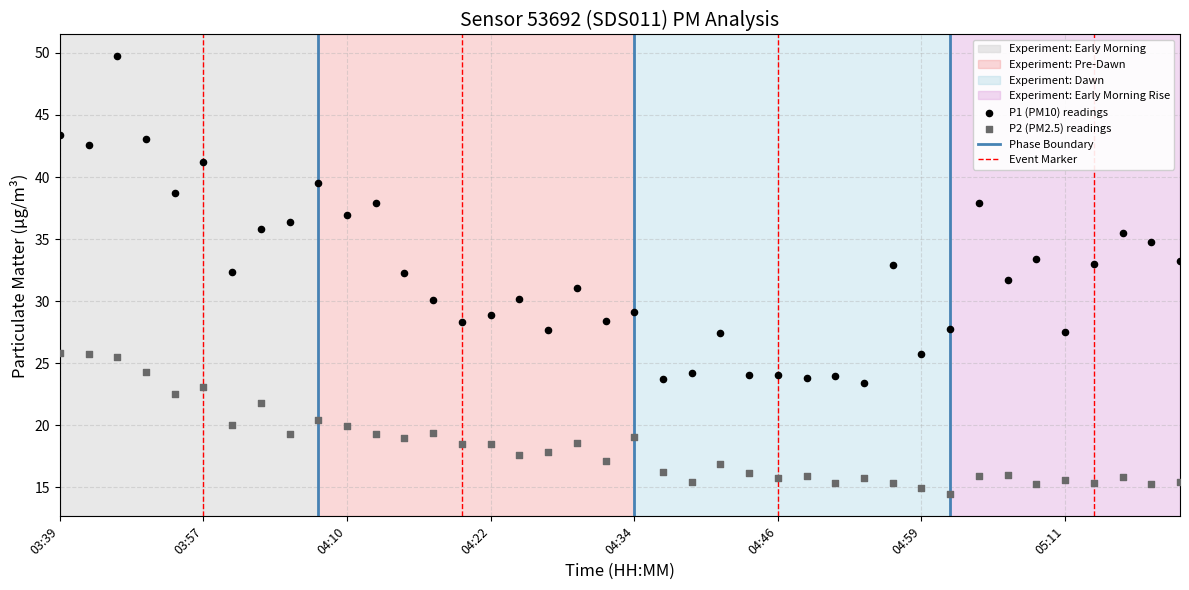

Across all data points, what is the range of Y values (max minus min)?

35.3